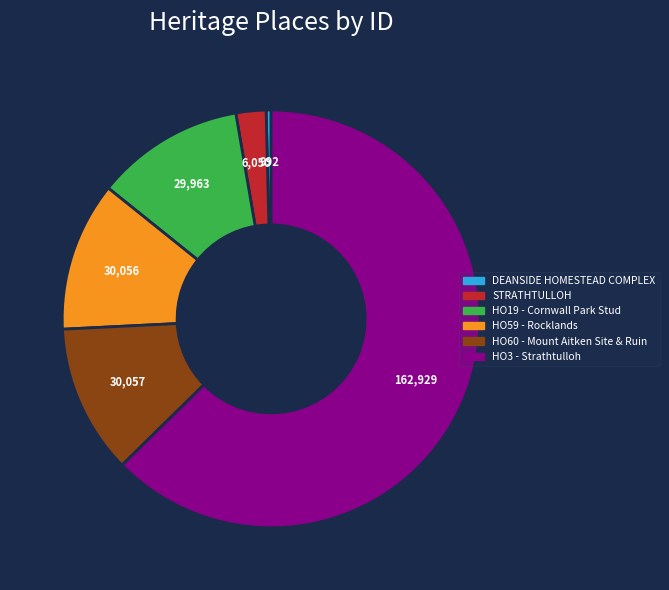

Is it true that HO60 - Mount Aitken Site & Ruin is 18% of the pie?

False